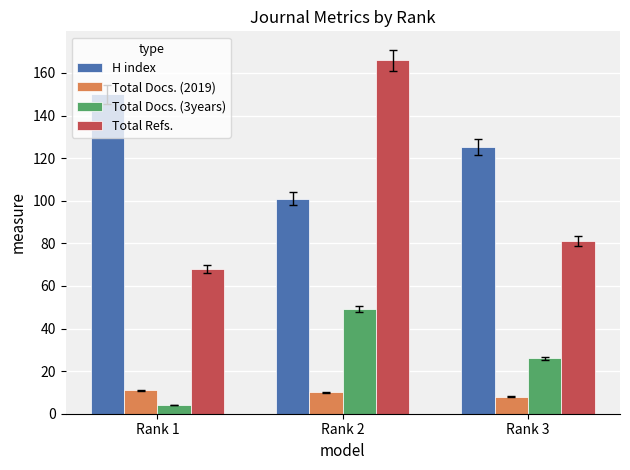

What is the value of the H index bar at the 3rd from the left?

125